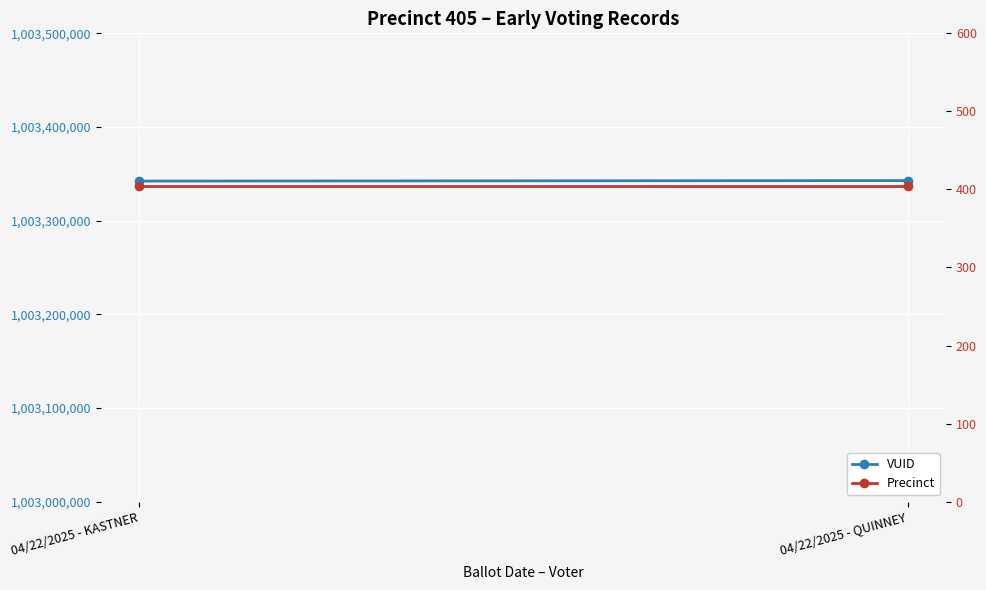

What is the spread (max minus min) of values at 04/22/2025 - KASTNER?

1003341827